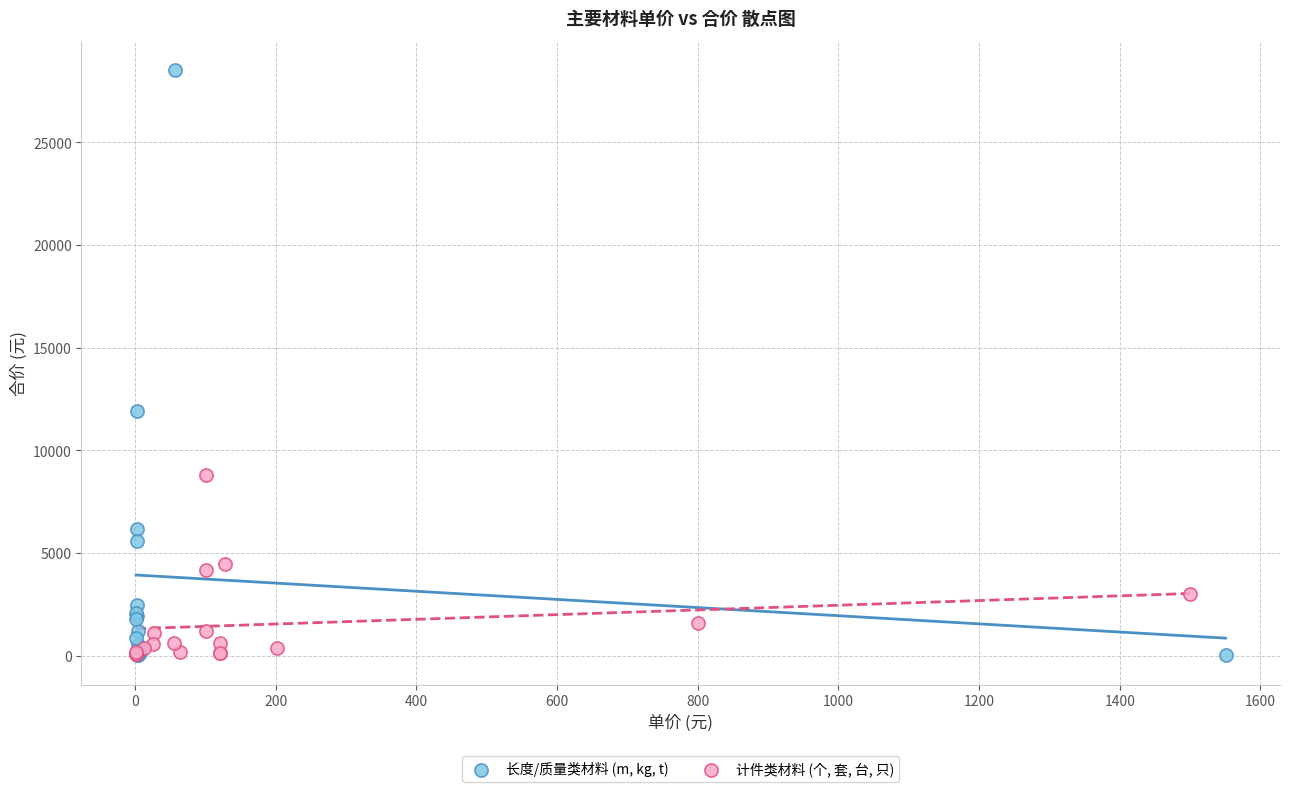

Which series reaches the maximum Y coordinate?

长度/质量类材料 (m, kg, t)